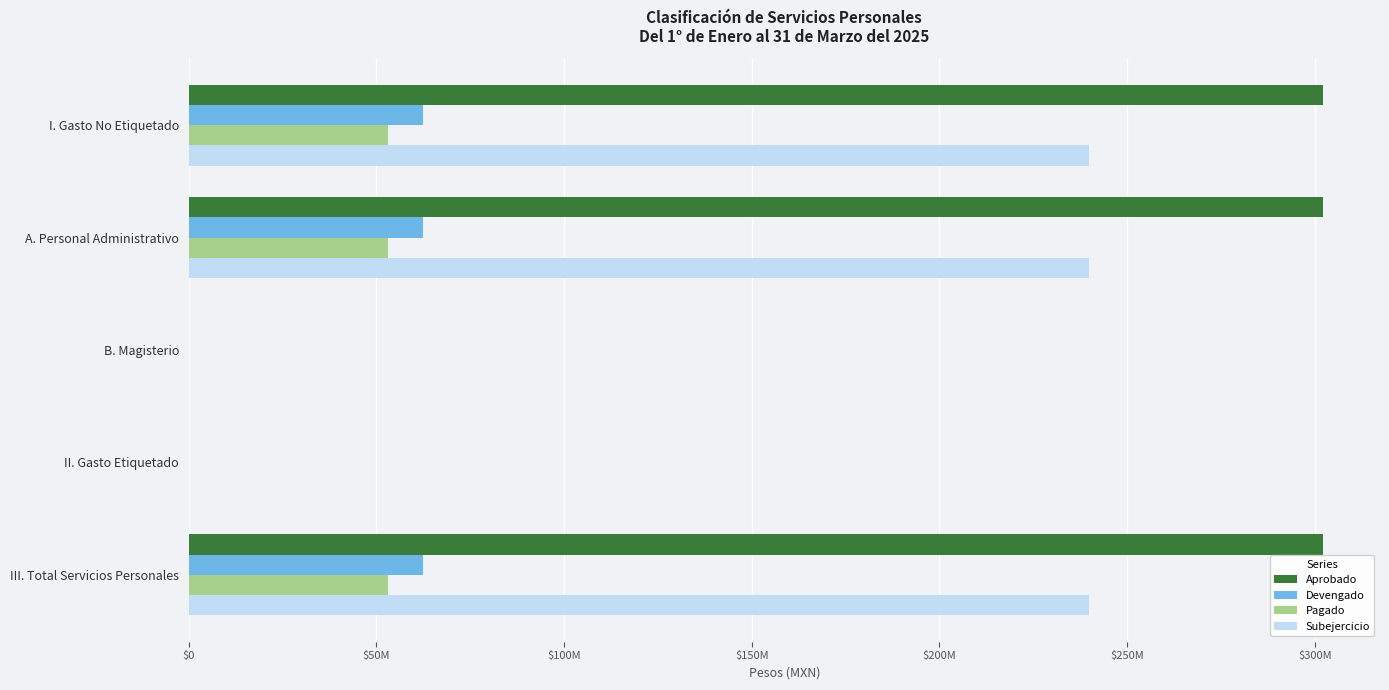

How many data points does each series have?

5